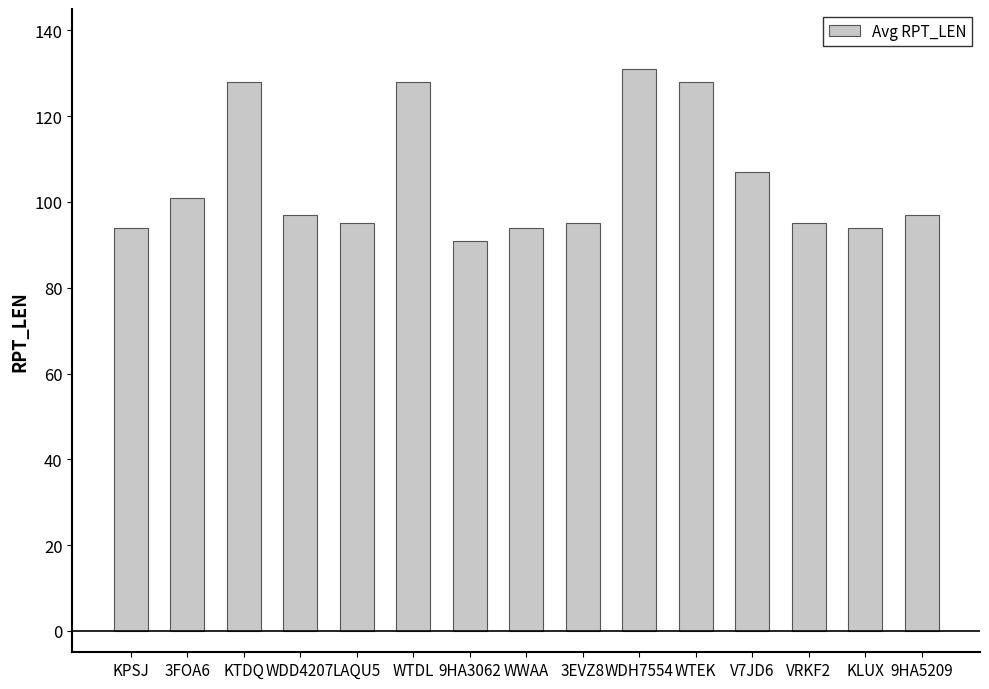

What is the sum of all values?

1575